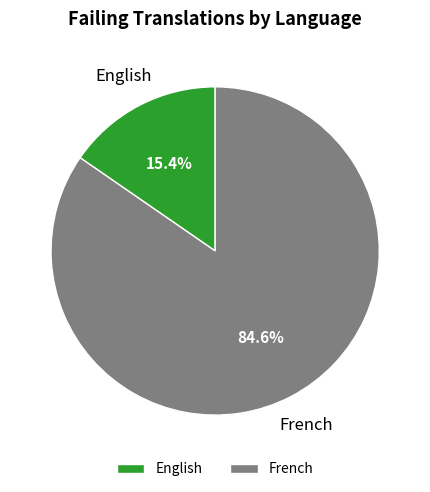

How many segments does this pie chart have?

2